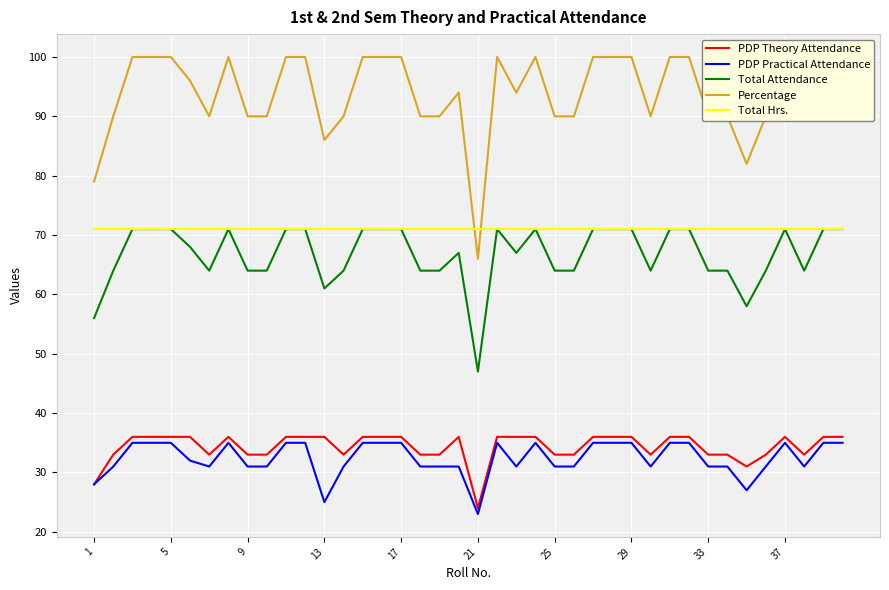

Which series has the largest range (max minus min)?

Percentage